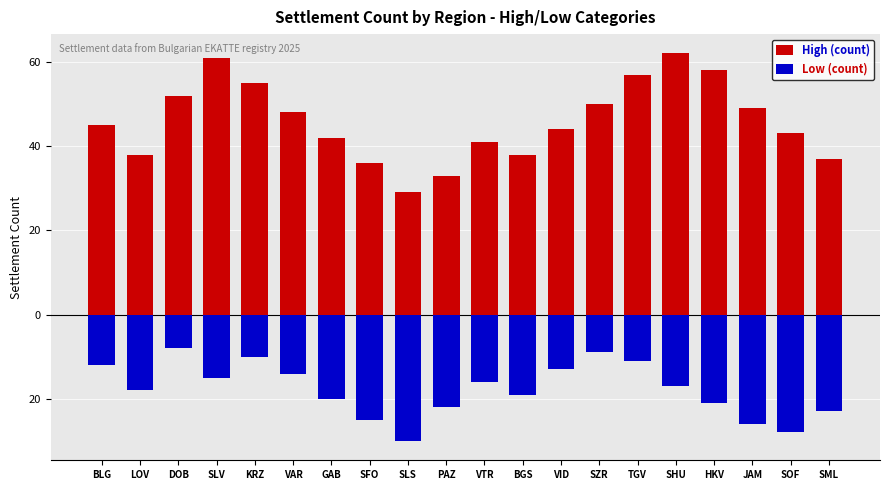

Is the value of Low (count) at BLG greater than the value of High (count) at SFO?

No